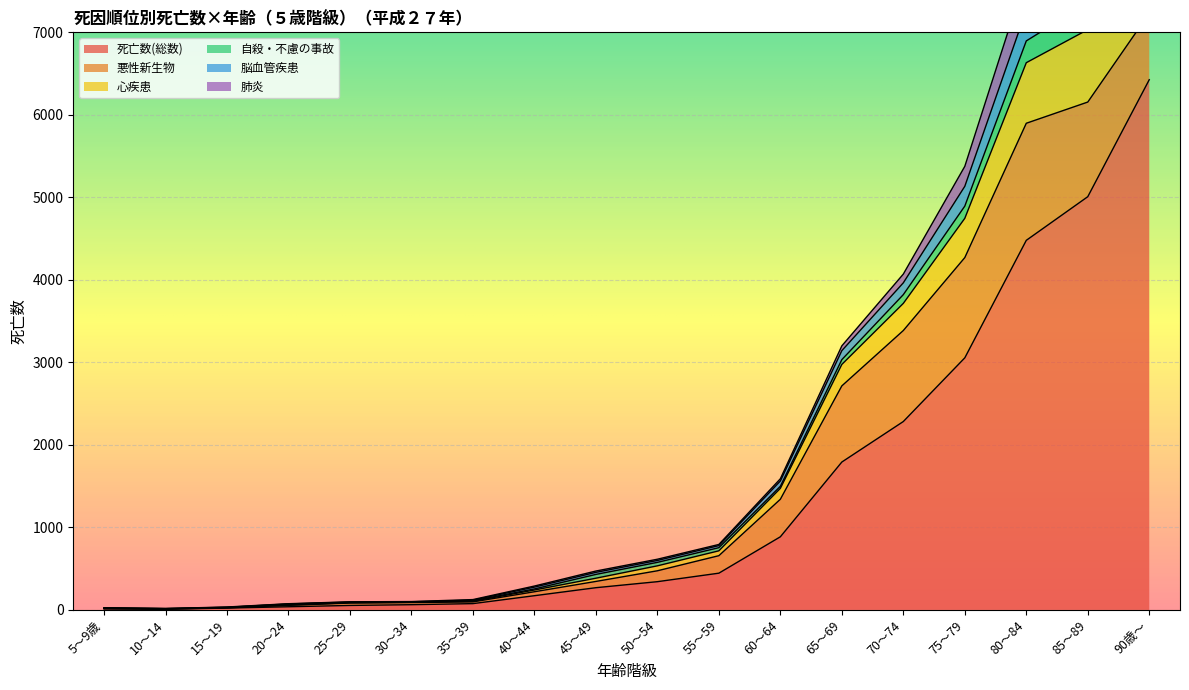

At which label is 死亡数(総数) closest to 3217?

75～79